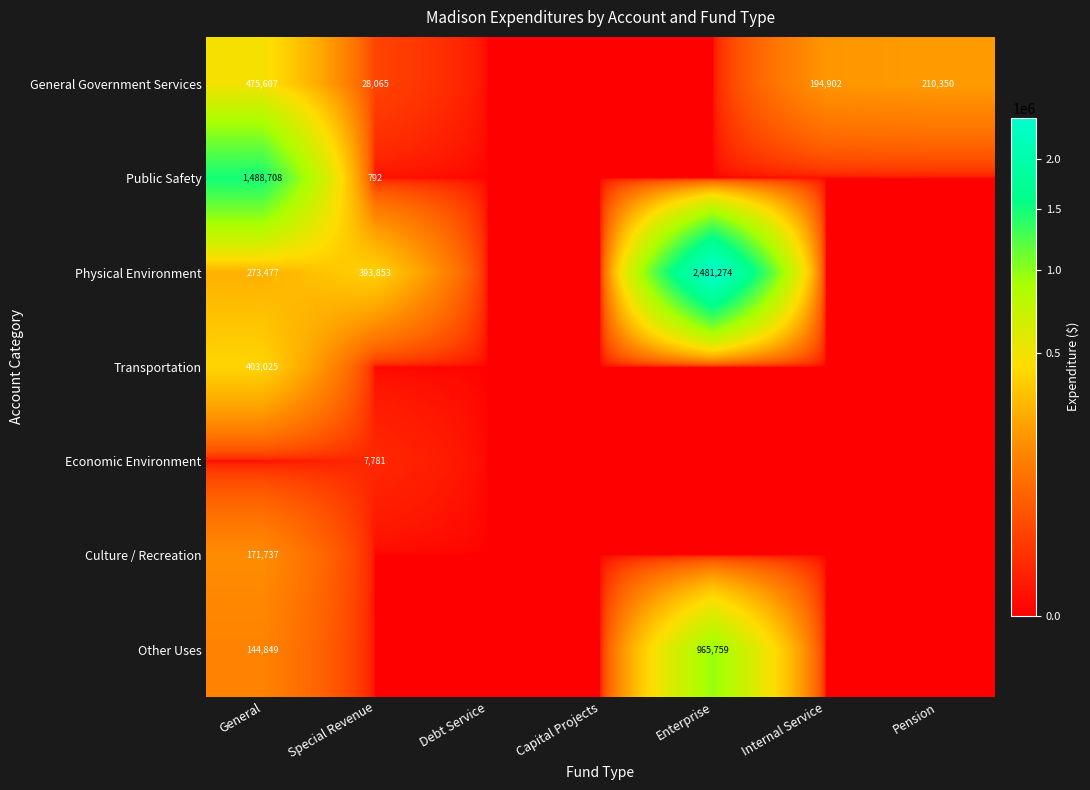

Is it true that Culture / Recreation equals 171737 at General?

True